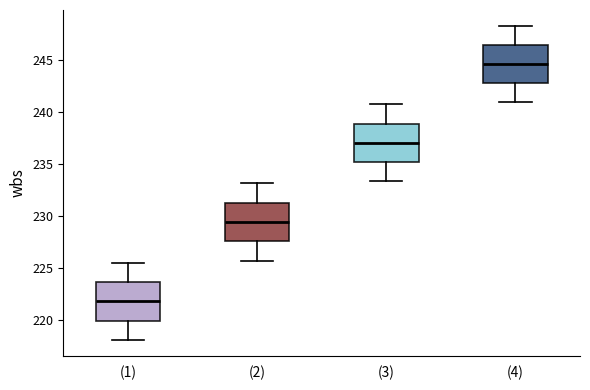

Reading left to right, read every box against the y-axis: the position of its median line, the range the box covers, and the ends of its whiskers. The values are not printed on the chart, so give them approximately, as read against the axis.

(1): median 222.0, box 220.0 to 223.5, whiskers 218.0 to 225.5
(2): median 229.5, box 227.5 to 231.5, whiskers 225.5 to 233.0
(3): median 237.0, box 235.0 to 239.0, whiskers 233.5 to 240.5
(4): median 244.5, box 242.5 to 246.5, whiskers 241.0 to 248.5